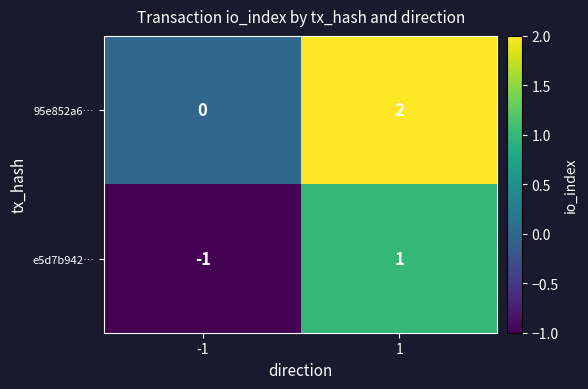

Is it true that 95e852a6… equals 1 at 1?

False